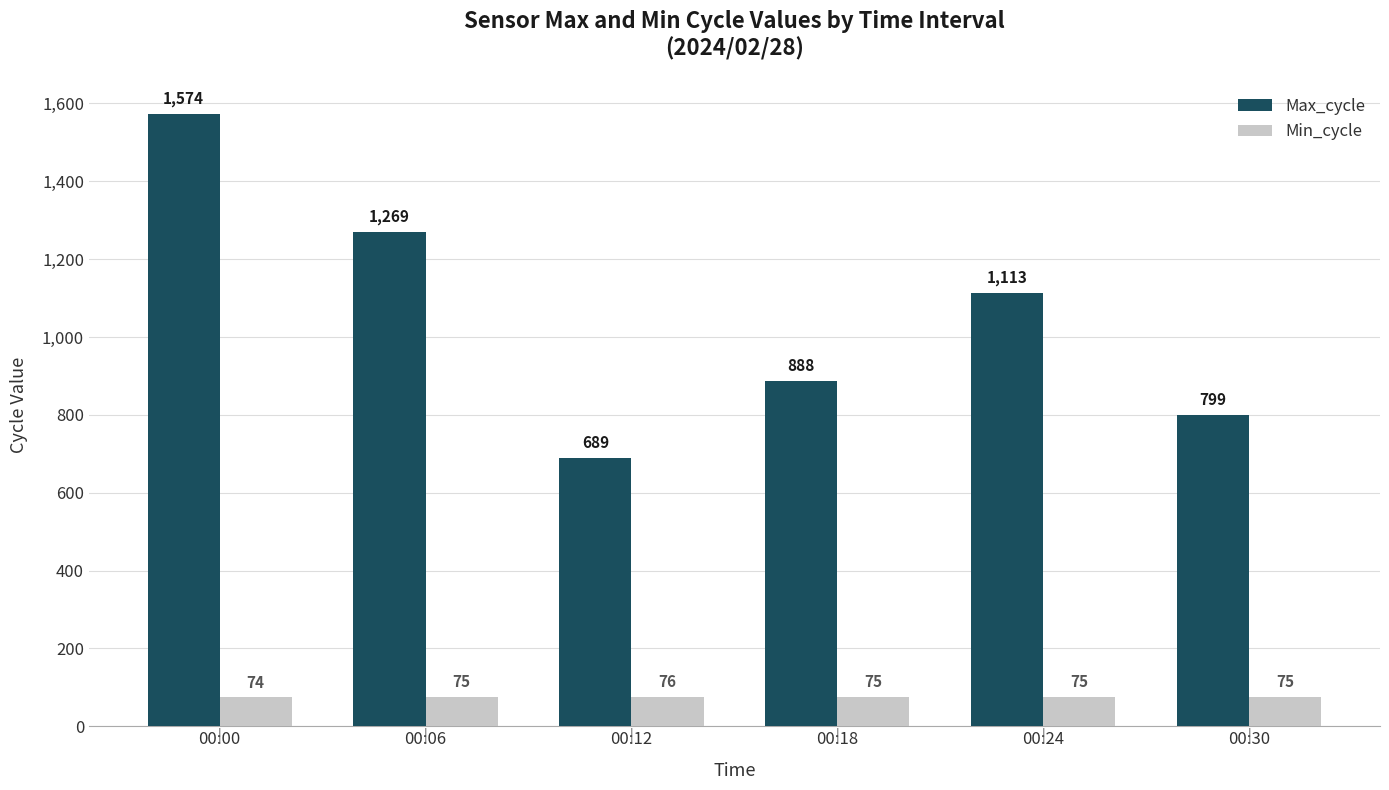

Where is Max_cycle nearest to the value 1131?

00:24